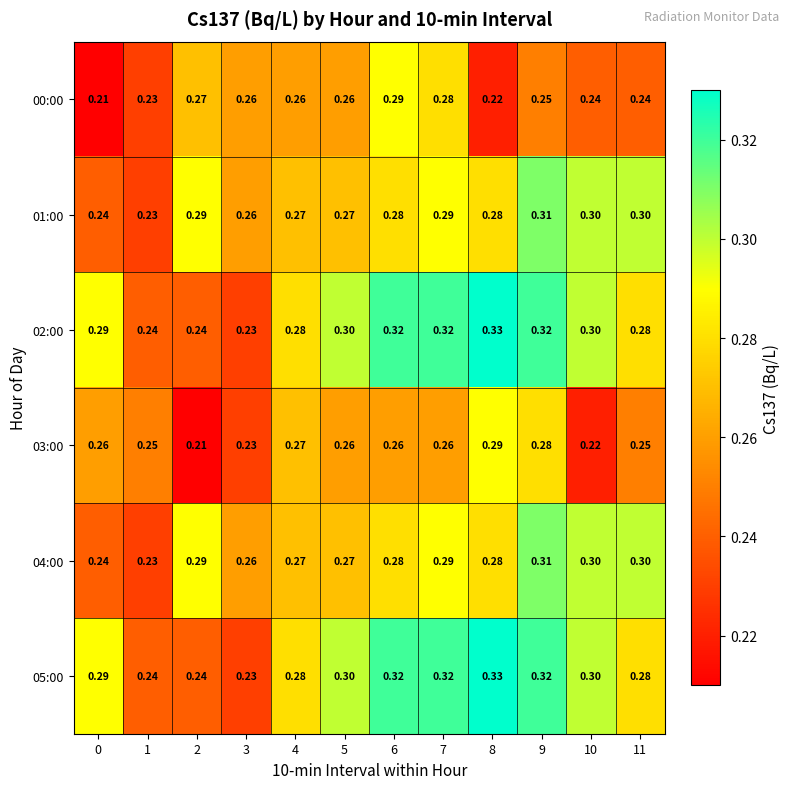

Is the value of 02:00 at 1 greater than the value of 05:00 at 6?

No